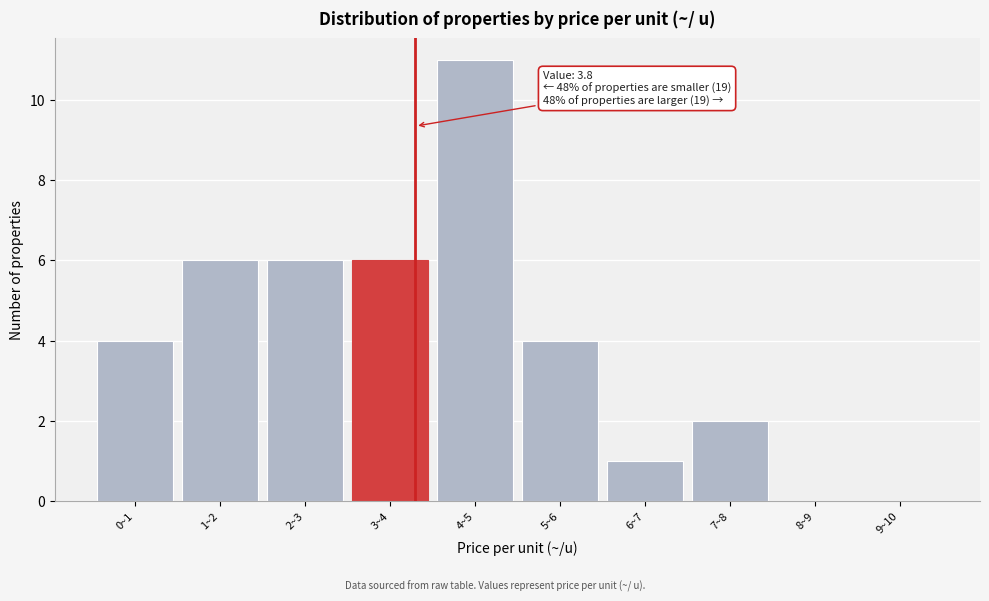

Reading left to right, extract all data points from this chart.

0~1=4	1~2=6	2~3=6	3~4=6	4~5=11	5~6=4	6~7=1	7~8=2	8~9=0	9~10=0